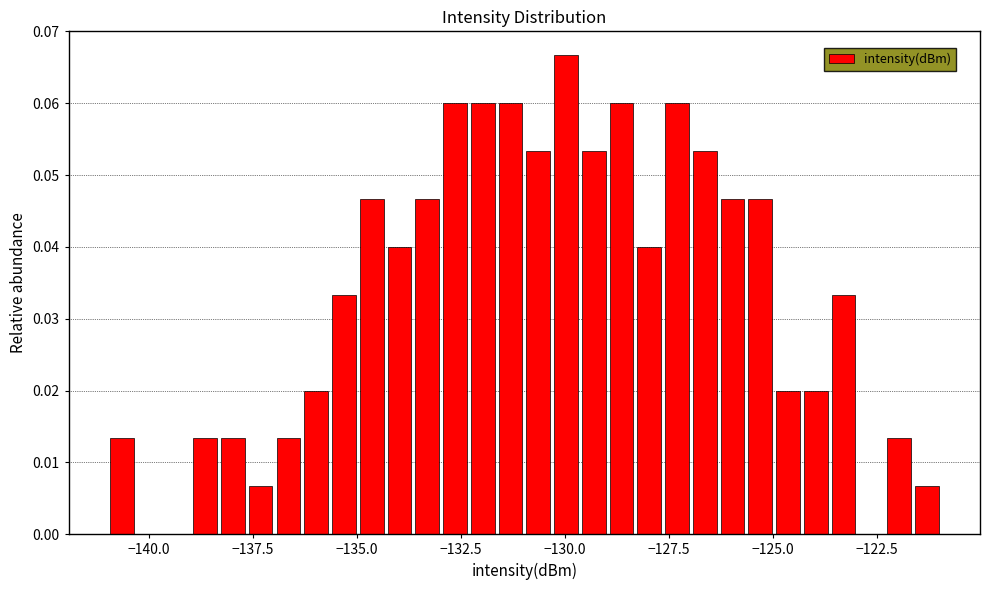

Read against the x-axis, roughly where is the centre of the tallest bar?

-130.0